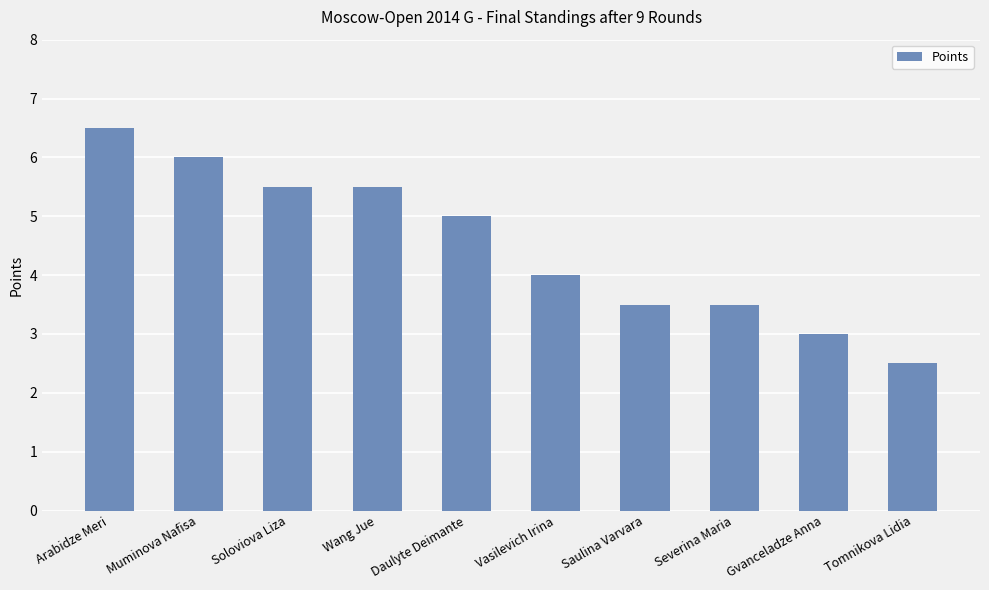

Reading right to left, transcribe all the data shown in this chart.

Tomnikova Lidia=2.5	Gvanceladze Anna=3.0	Severina Maria=3.5	Saulina Varvara=3.5	Vasilevich Irina=4.0	Daulyte Deimante=5.0	Wang Jue=5.5	Soloviova Liza=5.5	Muminova Nafisa=6.0	Arabidze Meri=6.5